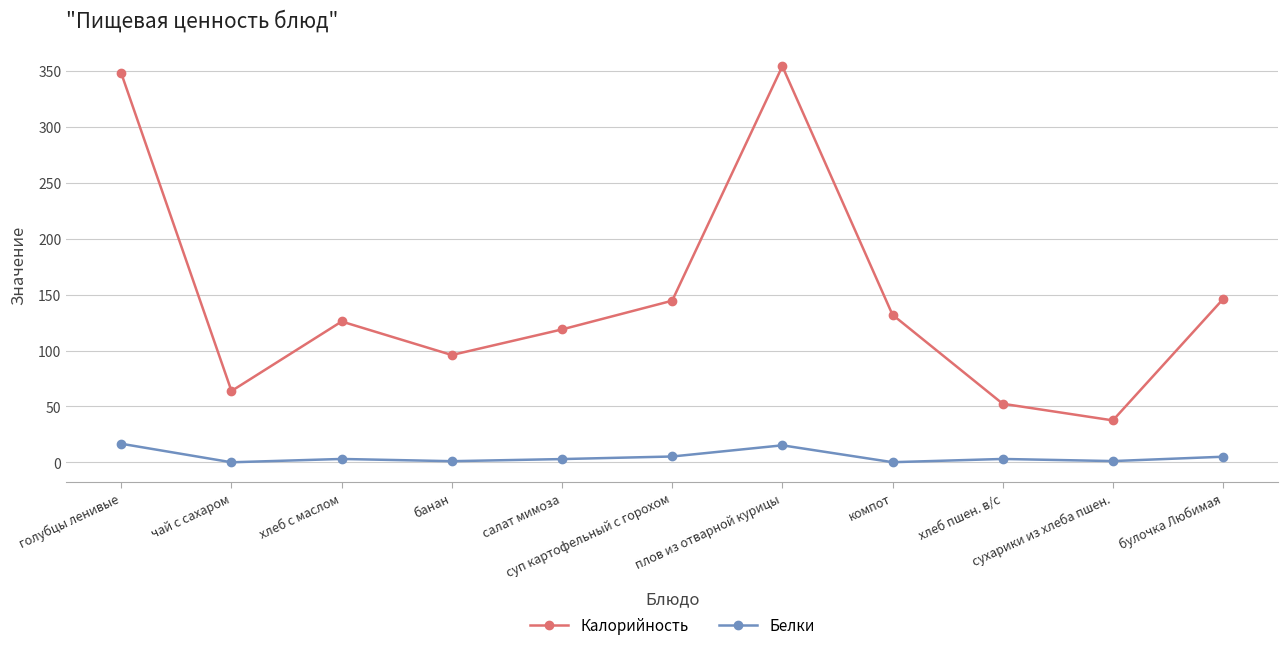

Is it true that Калорийность equals 72.9 at салат мимоза?

False